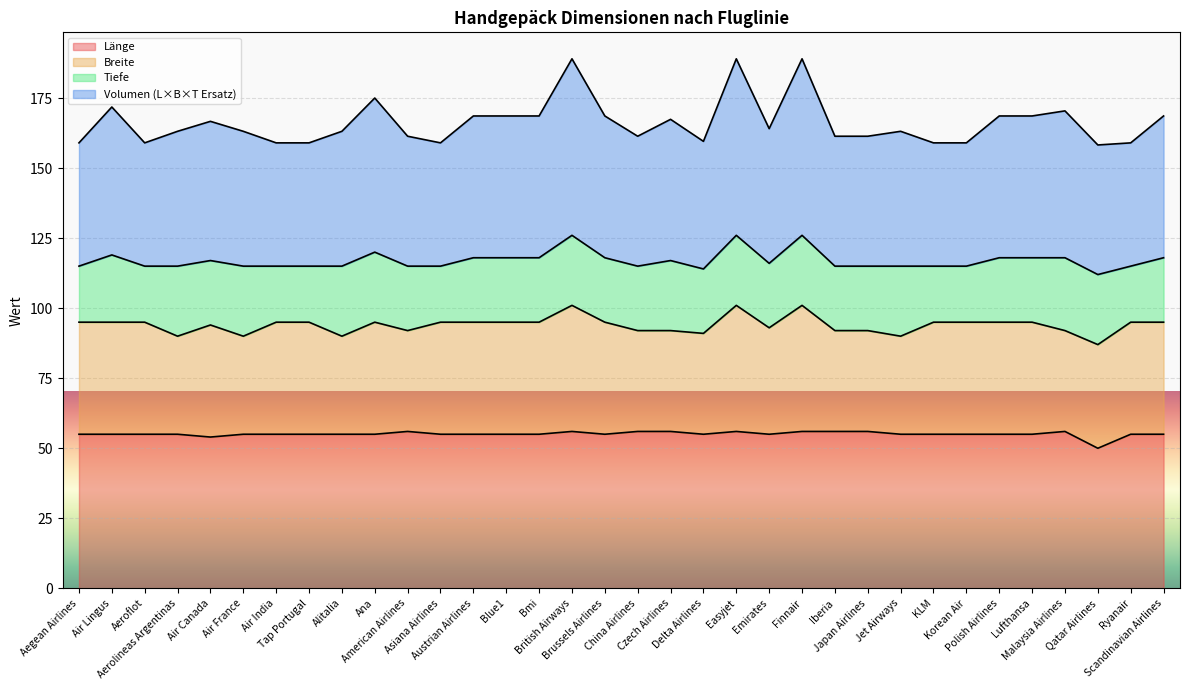

At which category does Länge reach its first local peak?

American Airlines